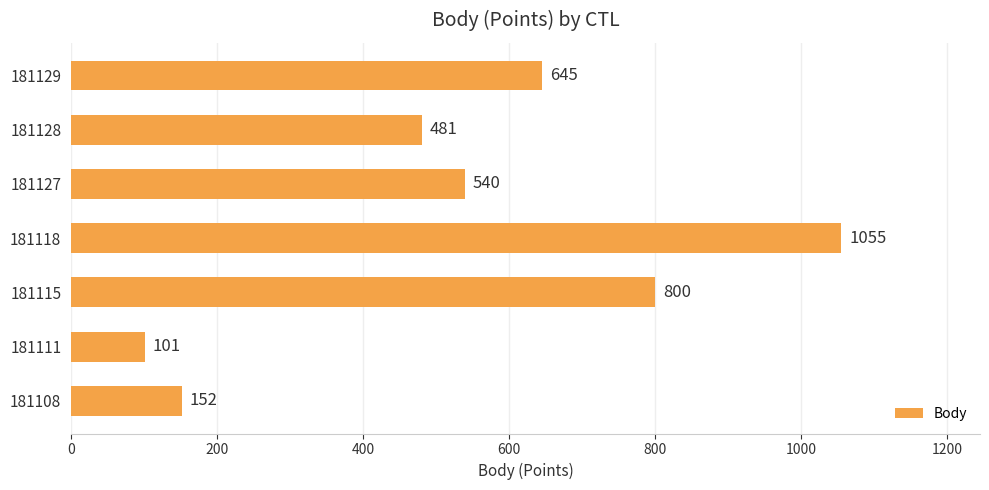

What is the difference between the values at 181111 and 181115?

699